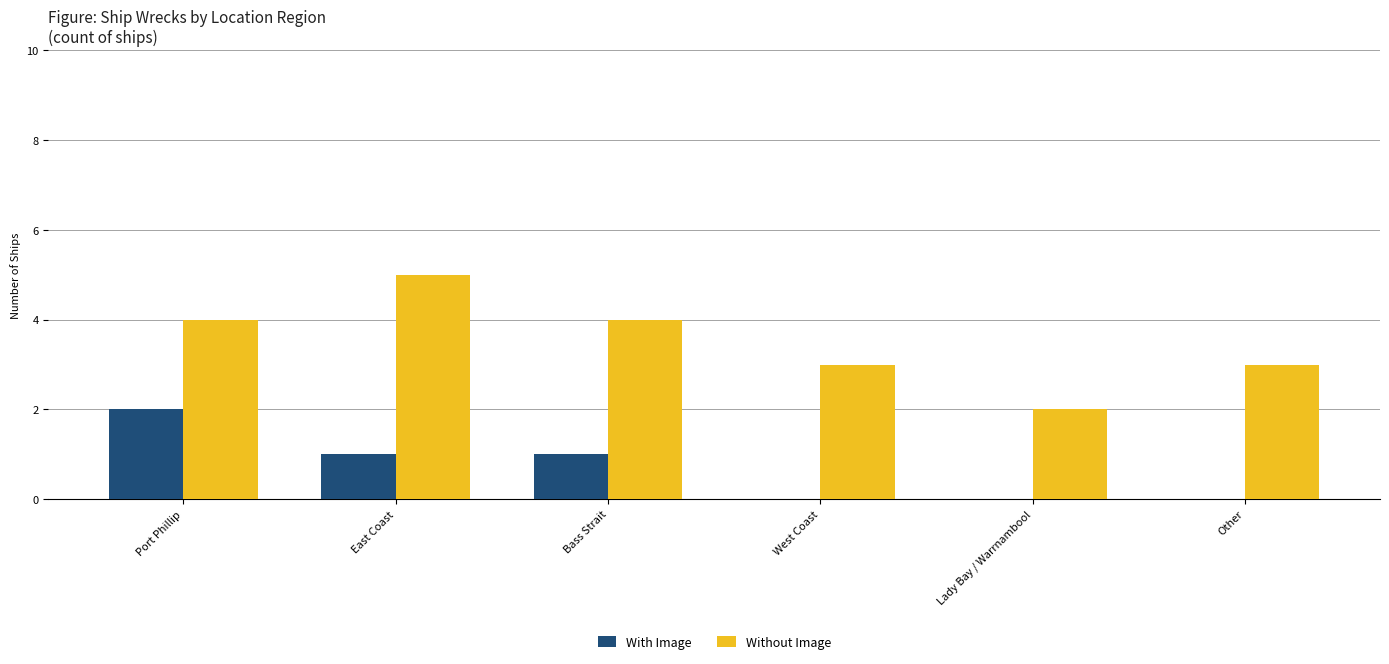

Reading left to right, extract all data points from this chart.

With Image: Port Phillip=2	East Coast=1	Bass Strait=1	West Coast=0	Lady Bay / Warrnambool=0	Other=0
Without Image: Port Phillip=4	East Coast=5	Bass Strait=4	West Coast=3	Lady Bay / Warrnambool=2	Other=3